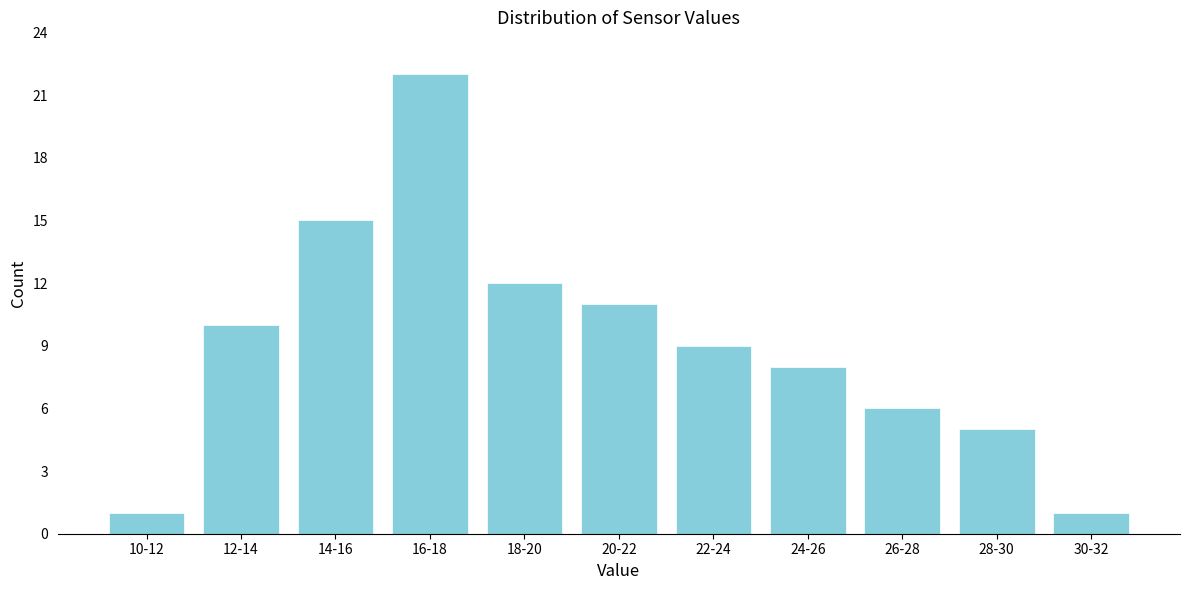

Reading left to right, list all the values displayed in this chart.

1	10	15	22	12	11	9	8	6	5	1